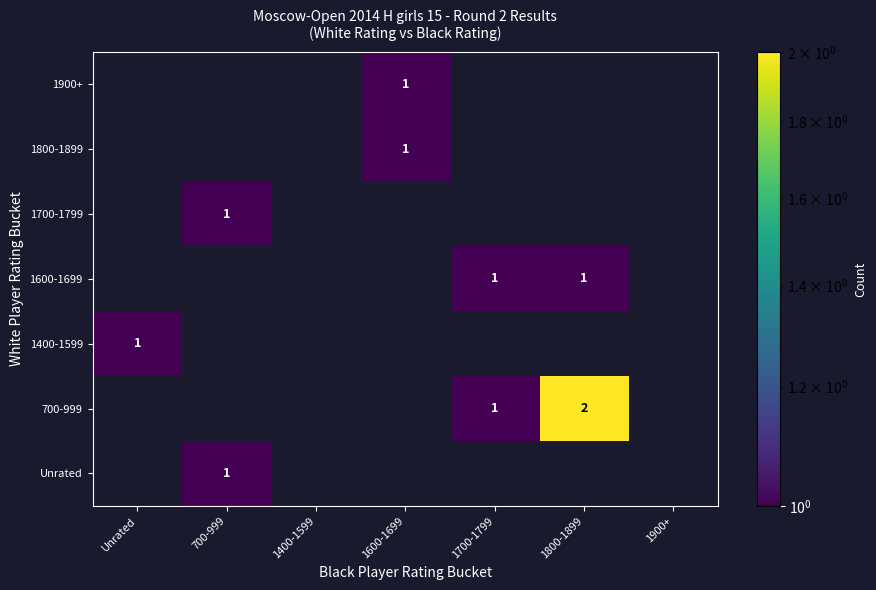

The 1600-1699 series shows 2 at 1800-1899. True or false?

False